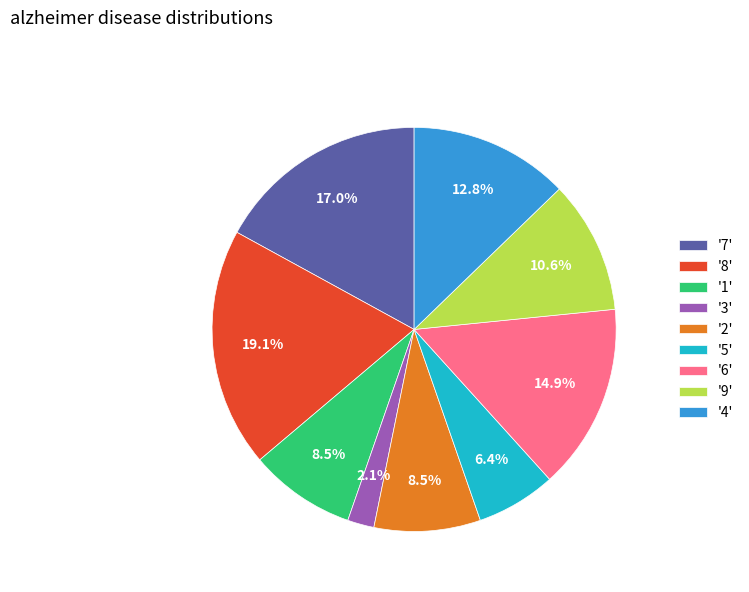

How many slices are in this pie chart?

9